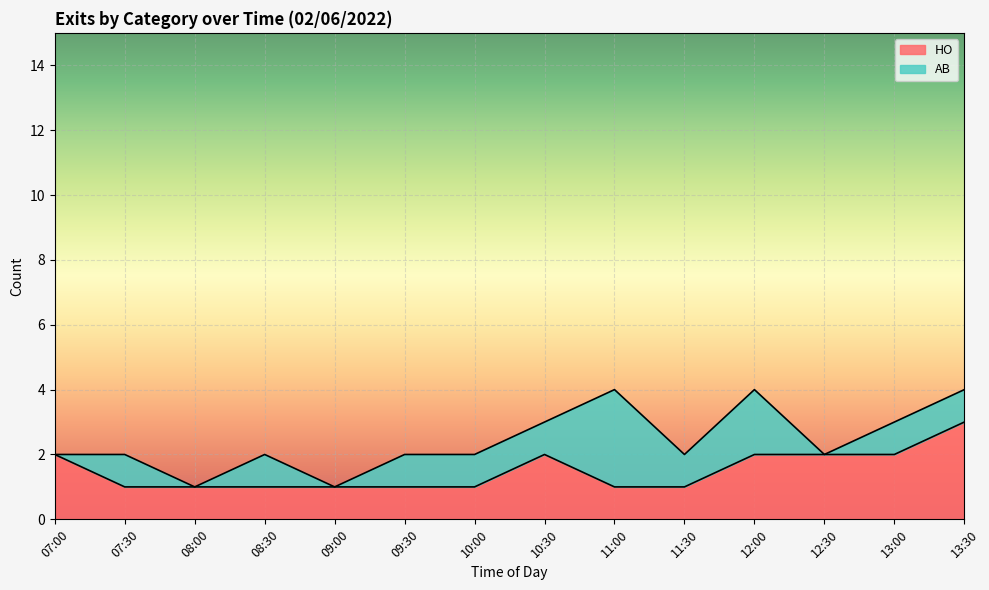

The value of HO at 11:30 is 0. True or false?

False